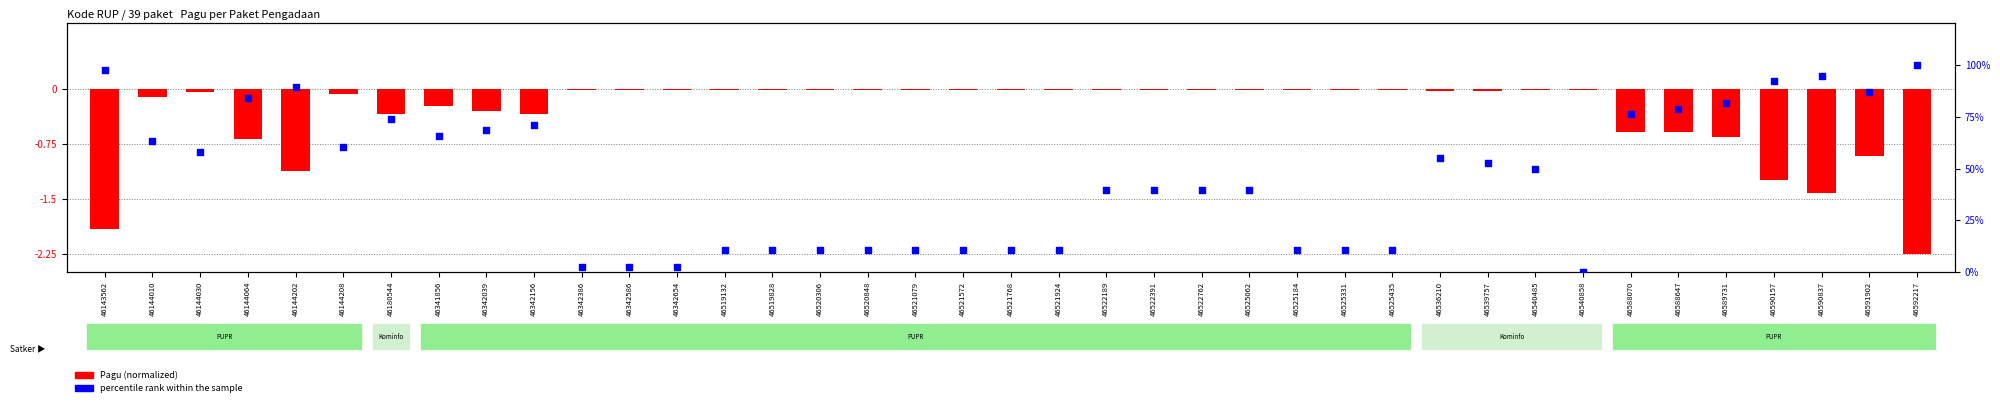

What are all the series names shown in the legend?

Pagu (normalized), percentile rank within the sample